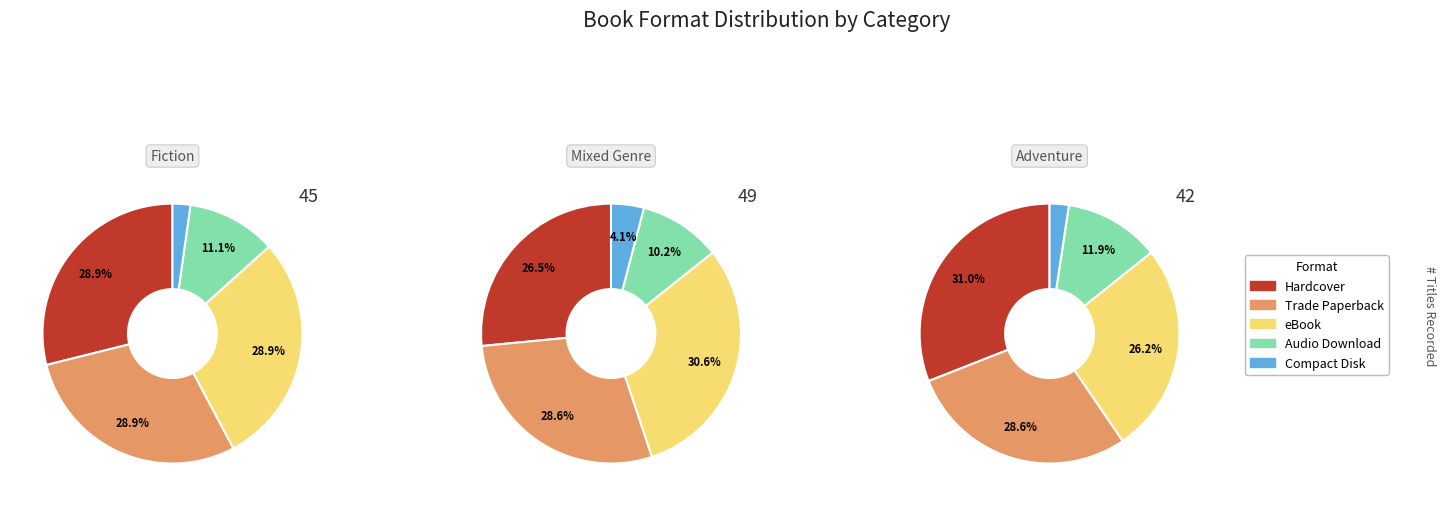

How many slices are in this pie chart?

5